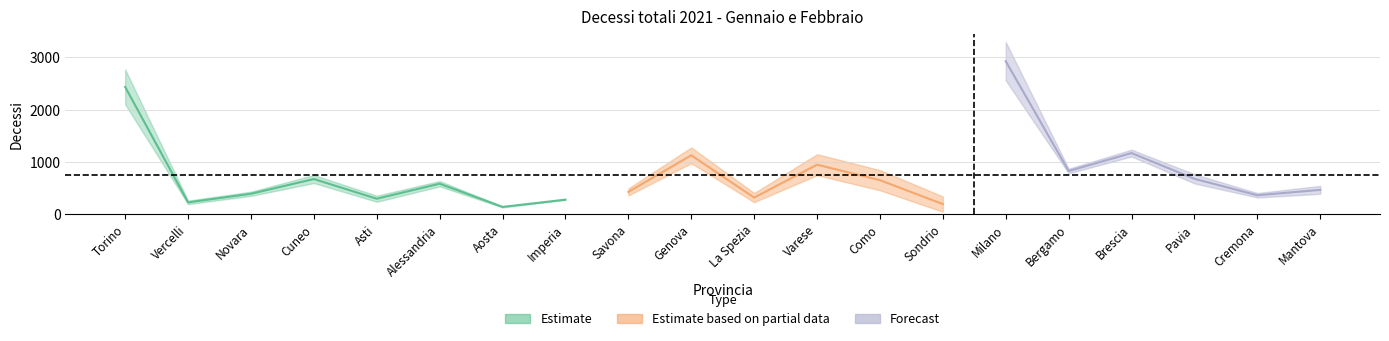

How many data points in gennaio are less than 631?

10